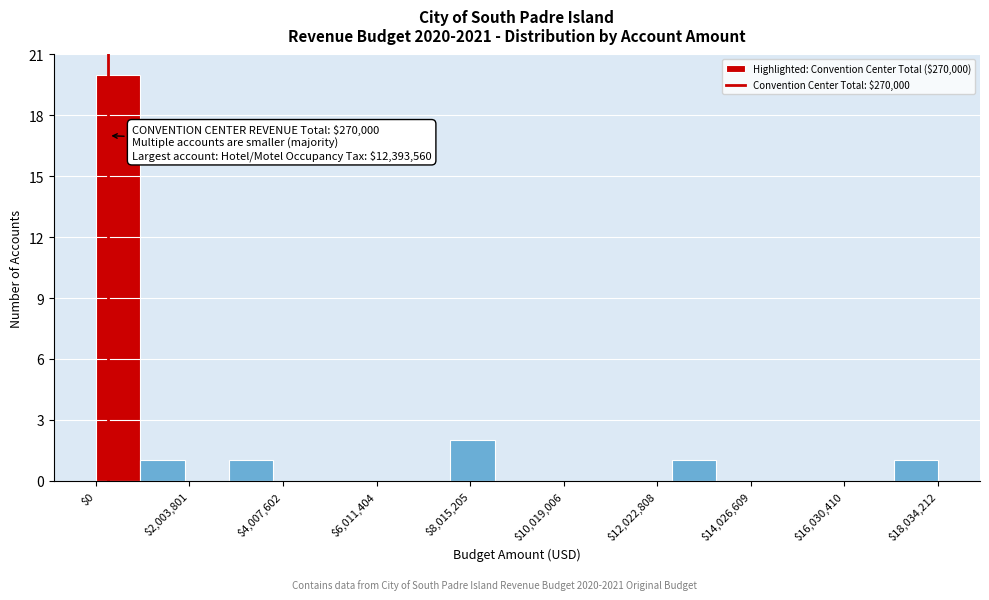

Read against the x-axis, roughly where is the centre of the tallest bar?

500000